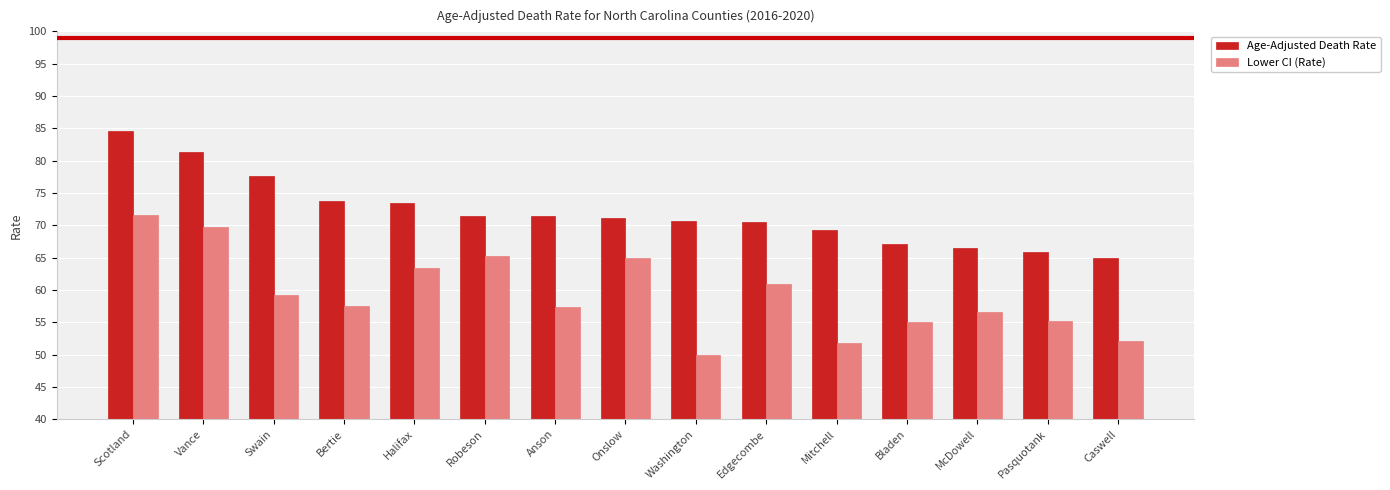

At how many categories does at least one series exceed 80?

2